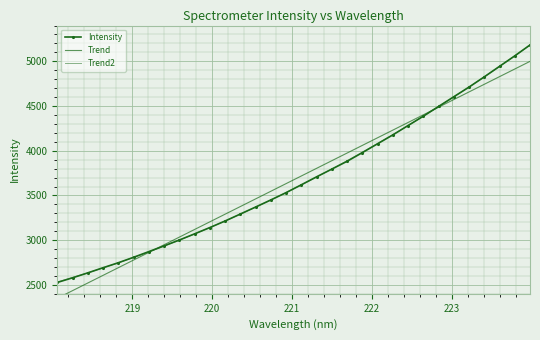

What is the value of the Trend point at the 9th from the left?

3034.2